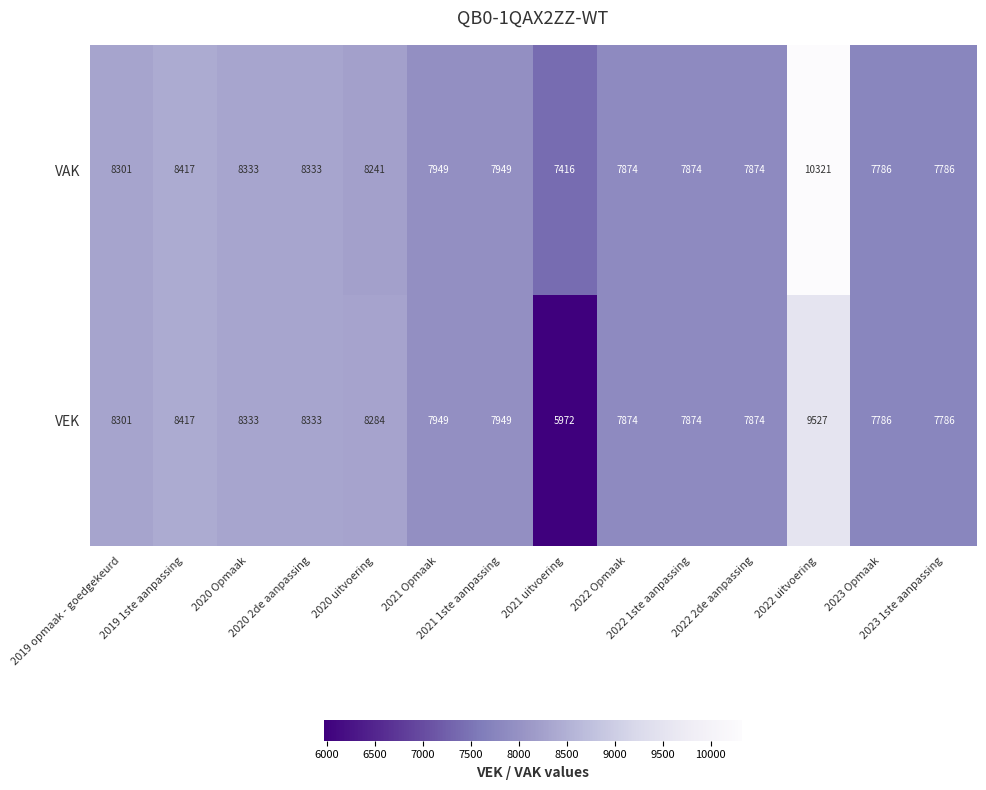

What is the spread (max minus min) of values at 2022 uitvoering?

794